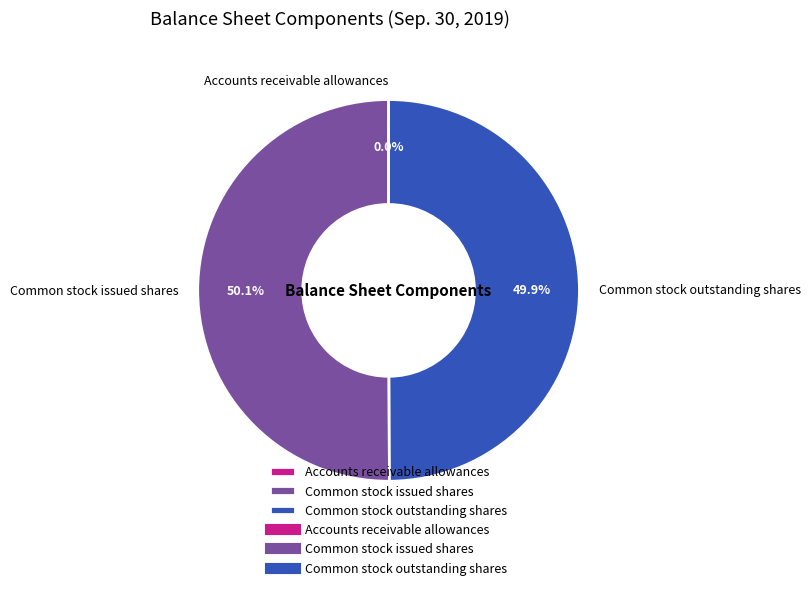

What percentage is NOT represented by Common stock issued shares?

49.9%